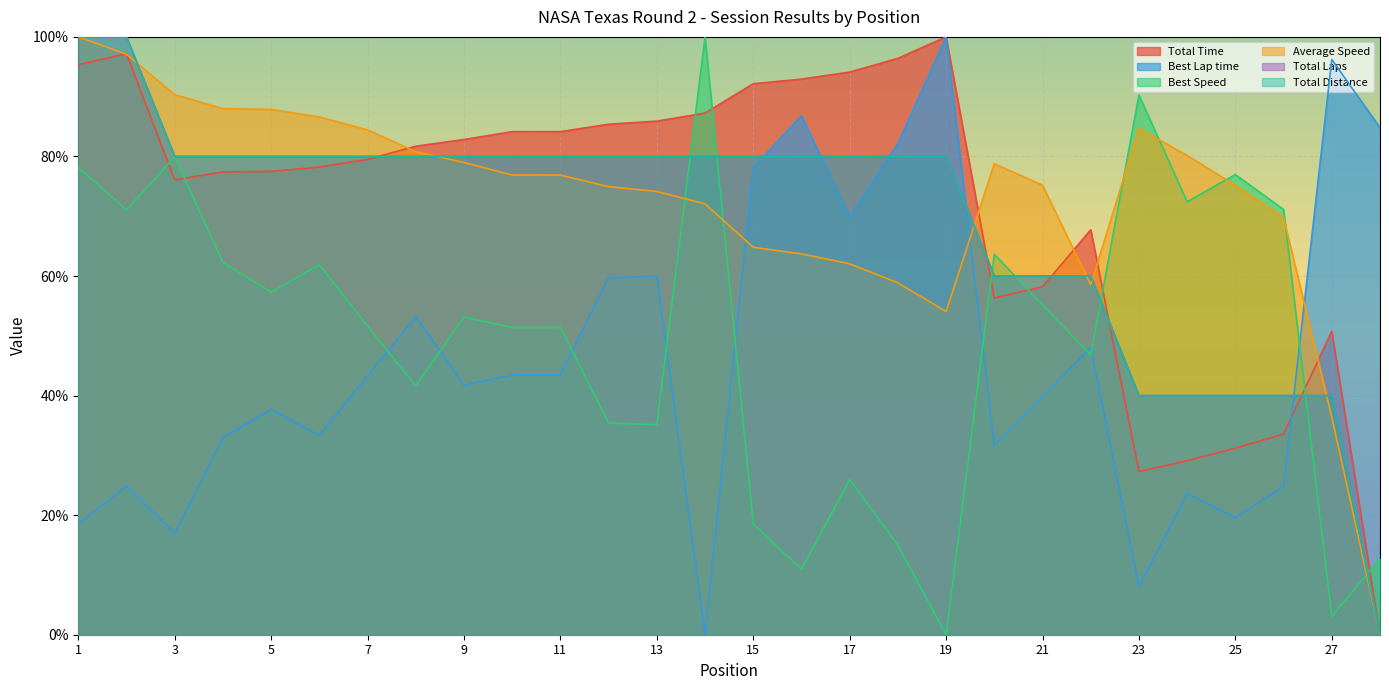

What is the spread (max minus min) of values at 16?

82.0